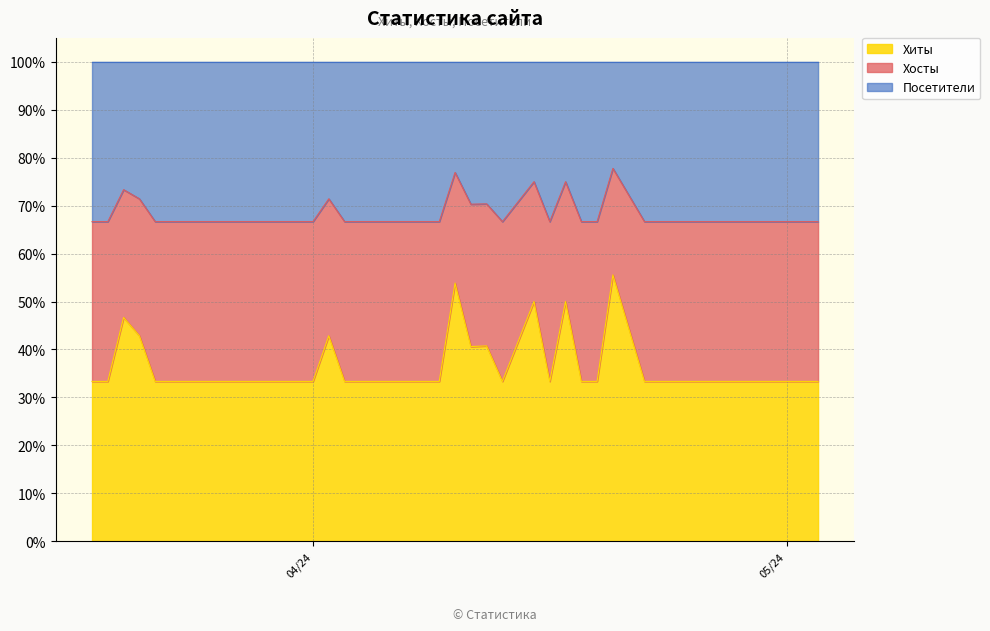

List the labels in order of Хиты value, largest first.

2024-04-11, 2024-04-12, 2024-04-17, 2024-04-10, 2024-03-20, 2024-04-20, 2024-05-01, 2024-04-27, 2024-04-15, 2024-04-24, 2024-04-02, 2024-03-26, 2024-03-21, 2024-03-18, 2024-05-02, 2024-04-22, 2024-04-19, 2024-04-16, 2024-04-13, 2024-04-09, 2024-04-08, 2024-03-29, 2024-03-25, 2024-05-03, 2024-04-30, 2024-04-28, 2024-04-26, 2024-04-23, 2024-04-18, 2024-04-06, 2024-04-05, 2024-04-04, 2024-04-03, 2024-04-01, 2024-03-31, 2024-03-28, 2024-03-27, 2024-03-23, 2024-03-22, 2024-03-19